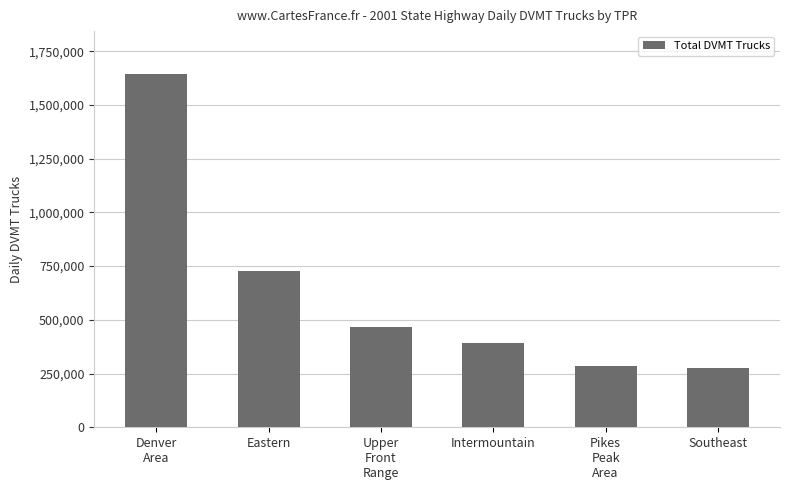

The value at Eastern is 1167808.7. True or false?

False